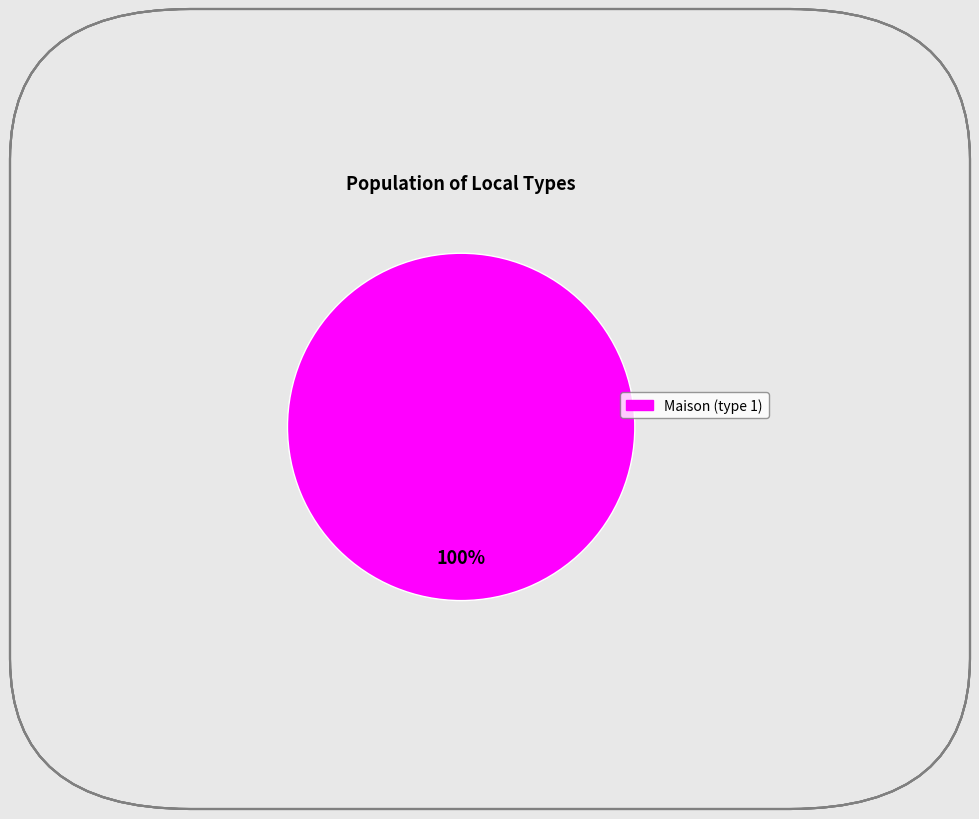

Is there any slice that represents more than half of the pie?

Yes